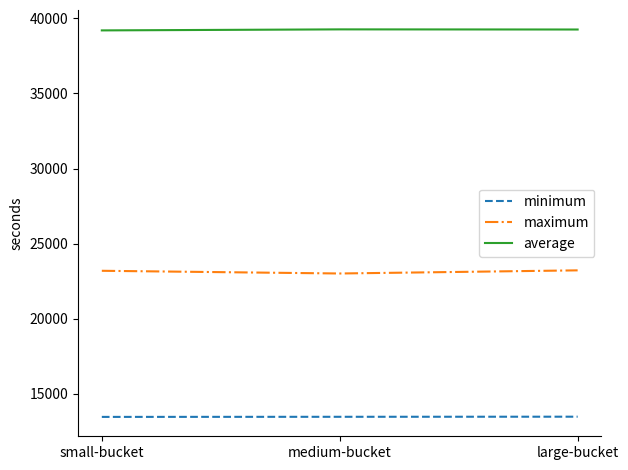

How many lines are shown in the chart?

3